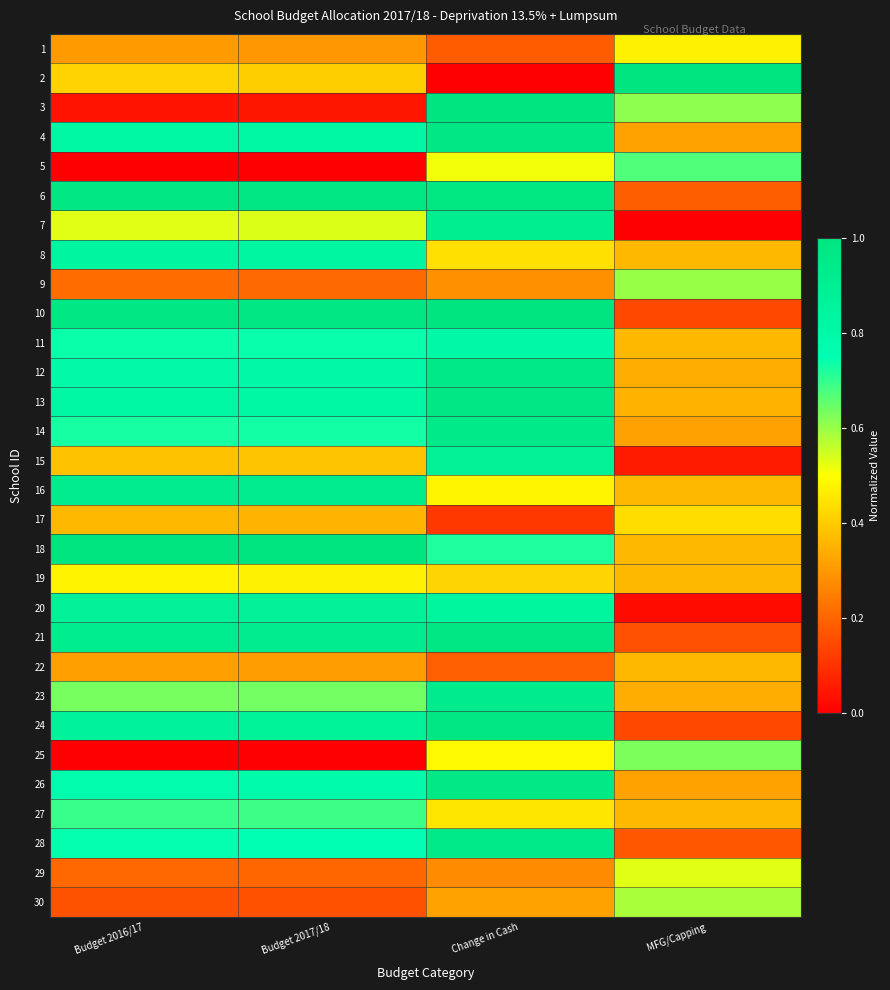

Reading left to right, list all the values displayed in this chart.

1: Budget 2016/17=0.3	Budget 2017/18=0.3	Change in Cash=0.2	MFG/Capping=0.5
2: Budget 2016/17=0.4	Budget 2017/18=0.4	Change in Cash=0.0	MFG/Capping=1.0
3: Budget 2016/17=0.0	Budget 2017/18=0.0	Change in Cash=1.0	MFG/Capping=0.6
4: Budget 2016/17=0.8	Budget 2017/18=0.8	Change in Cash=1.0	MFG/Capping=0.3
5: Budget 2016/17=0.0	Budget 2017/18=0.0	Change in Cash=0.5	MFG/Capping=0.7
6: Budget 2016/17=1.0	Budget 2017/18=1.0	Change in Cash=1.0	MFG/Capping=0.2
7: Budget 2016/17=0.5	Budget 2017/18=0.5	Change in Cash=0.9	MFG/Capping=0.0
8: Budget 2016/17=0.8	Budget 2017/18=0.8	Change in Cash=0.4	MFG/Capping=0.4
9: Budget 2016/17=0.2	Budget 2017/18=0.2	Change in Cash=0.3	MFG/Capping=0.6
10: Budget 2016/17=1.0	Budget 2017/18=1.0	Change in Cash=1.0	MFG/Capping=0.1
11: Budget 2016/17=0.7	Budget 2017/18=0.7	Change in Cash=0.8	MFG/Capping=0.4
12: Budget 2016/17=0.8	Budget 2017/18=0.8	Change in Cash=1.0	MFG/Capping=0.3
13: Budget 2016/17=0.8	Budget 2017/18=0.8	Change in Cash=1.0	MFG/Capping=0.4
14: Budget 2016/17=0.7	Budget 2017/18=0.7	Change in Cash=1.0	MFG/Capping=0.3
15: Budget 2016/17=0.4	Budget 2017/18=0.4	Change in Cash=0.9	MFG/Capping=0.1
16: Budget 2016/17=0.9	Budget 2017/18=0.9	Change in Cash=0.5	MFG/Capping=0.4
17: Budget 2016/17=0.4	Budget 2017/18=0.4	Change in Cash=0.1	MFG/Capping=0.4
18: Budget 2016/17=1.0	Budget 2017/18=1.0	Change in Cash=0.7	MFG/Capping=0.4
19: Budget 2016/17=0.5	Budget 2017/18=0.5	Change in Cash=0.4	MFG/Capping=0.4
20: Budget 2016/17=0.9	Budget 2017/18=0.9	Change in Cash=0.8	MFG/Capping=0.0
21: Budget 2016/17=0.9	Budget 2017/18=0.9	Change in Cash=1.0	MFG/Capping=0.2
22: Budget 2016/17=0.3	Budget 2017/18=0.3	Change in Cash=0.2	MFG/Capping=0.4
23: Budget 2016/17=0.6	Budget 2017/18=0.6	Change in Cash=0.9	MFG/Capping=0.3
24: Budget 2016/17=0.9	Budget 2017/18=0.9	Change in Cash=1.0	MFG/Capping=0.1
25: Budget 2016/17=0.0	Budget 2017/18=0.0	Change in Cash=0.5	MFG/Capping=0.6
26: Budget 2016/17=0.8	Budget 2017/18=0.8	Change in Cash=1.0	MFG/Capping=0.3
27: Budget 2016/17=0.7	Budget 2017/18=0.7	Change in Cash=0.5	MFG/Capping=0.4
28: Budget 2016/17=0.7	Budget 2017/18=0.7	Change in Cash=1.0	MFG/Capping=0.2
29: Budget 2016/17=0.2	Budget 2017/18=0.2	Change in Cash=0.3	MFG/Capping=0.5
30: Budget 2016/17=0.2	Budget 2017/18=0.2	Change in Cash=0.3	MFG/Capping=0.6